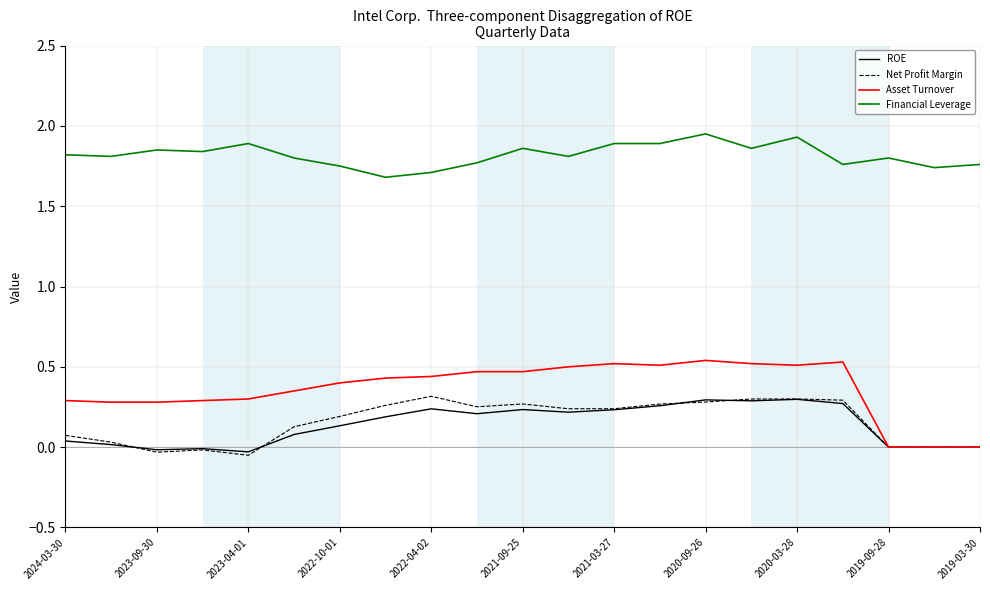

What are all the series names shown in the legend?

ROE, Net Profit Margin, Asset Turnover, Financial Leverage